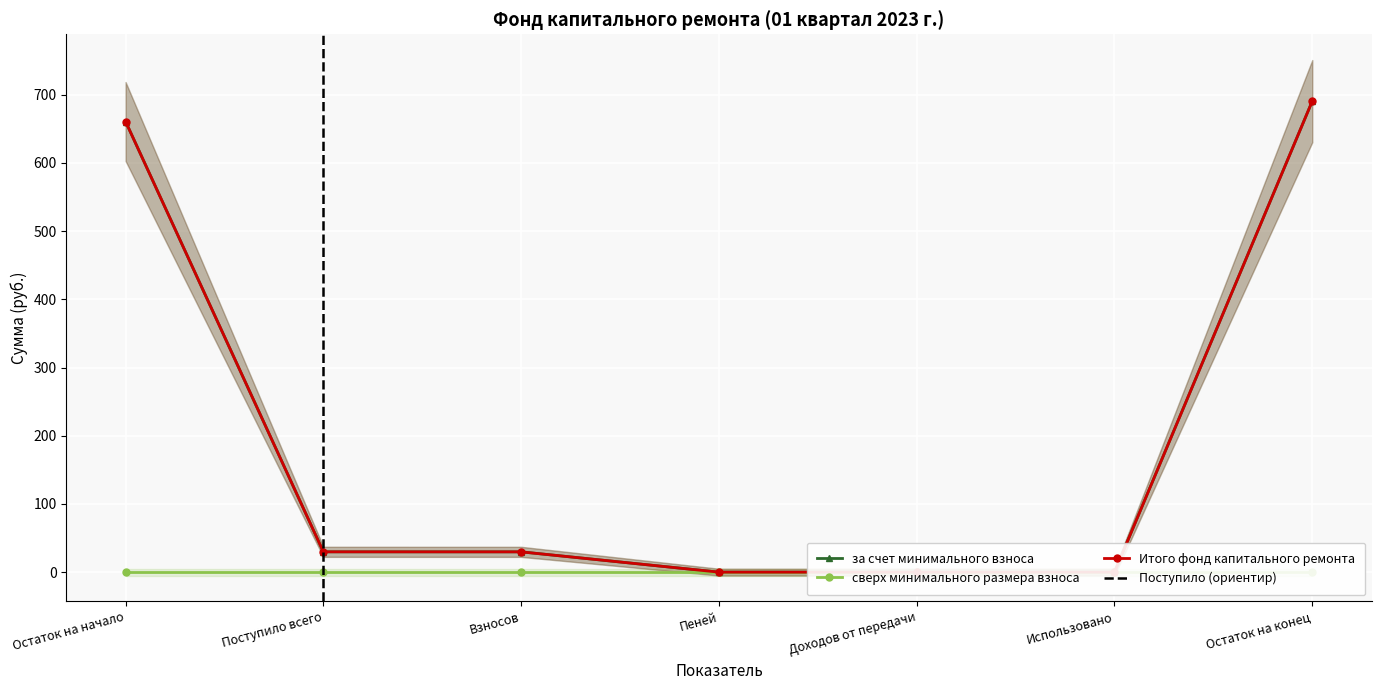

True or false: за счет минимального взноса and Итого фонд капитального ремонта cross at least once.

False